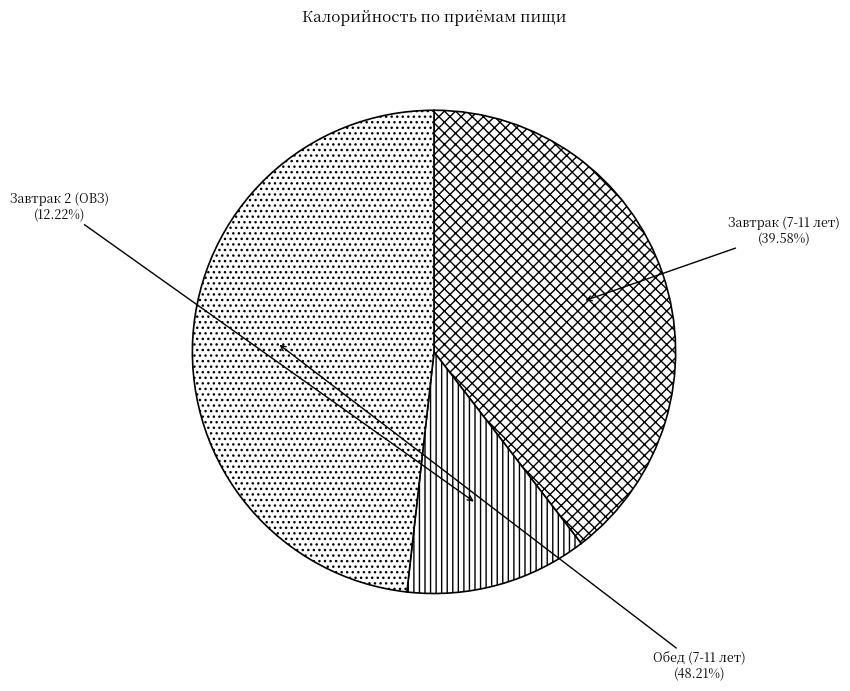

How many segments does this pie chart have?

3